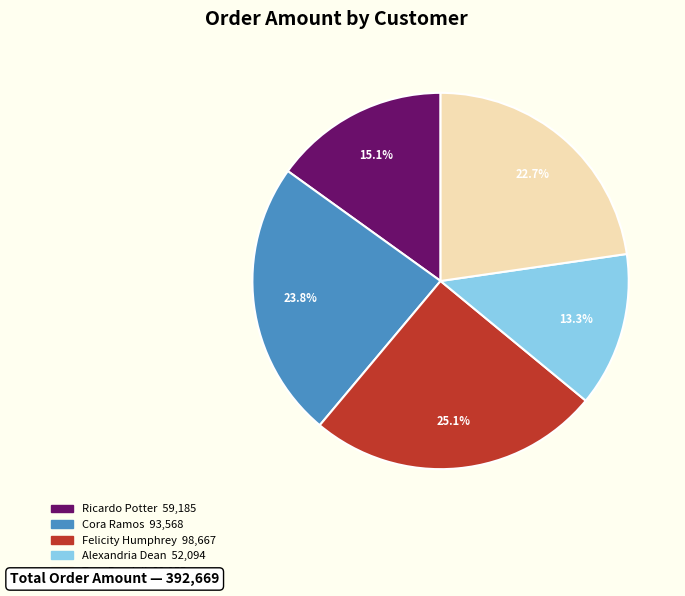

Does Ricardo Potter account for over 50% of the chart?

No